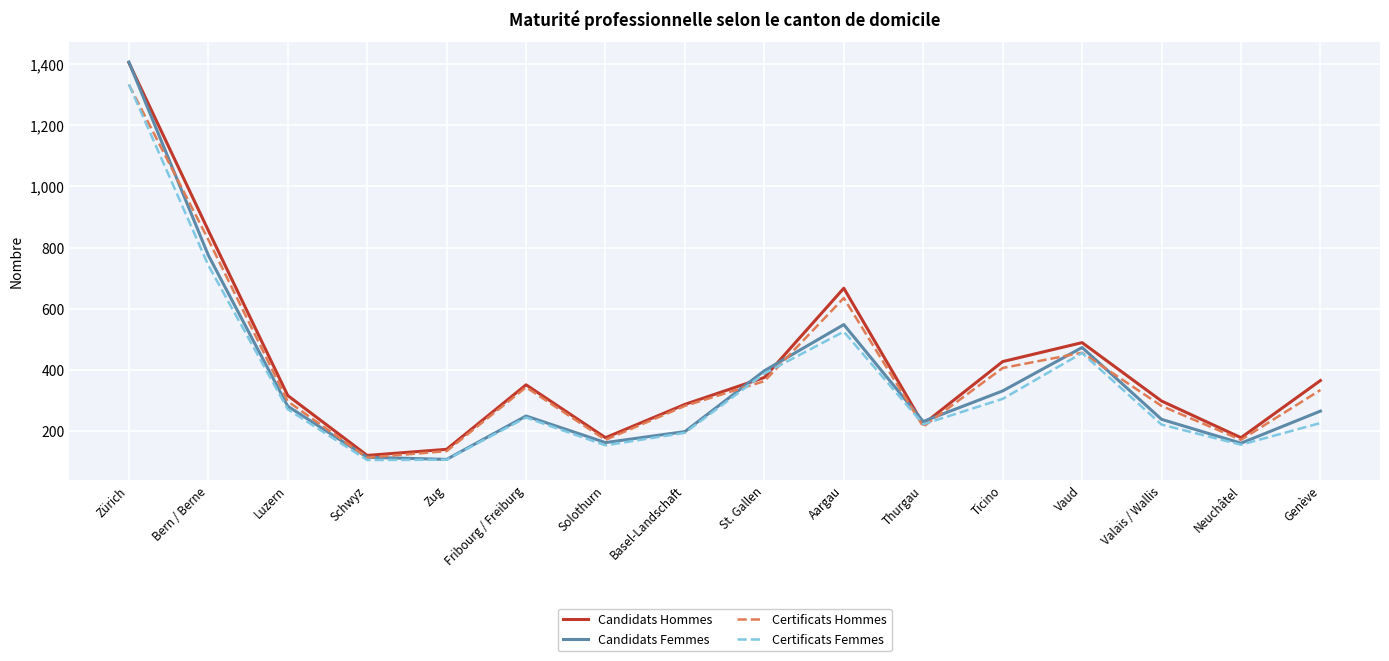

At which label does Certificats Femmes reach its peak?

Zürich